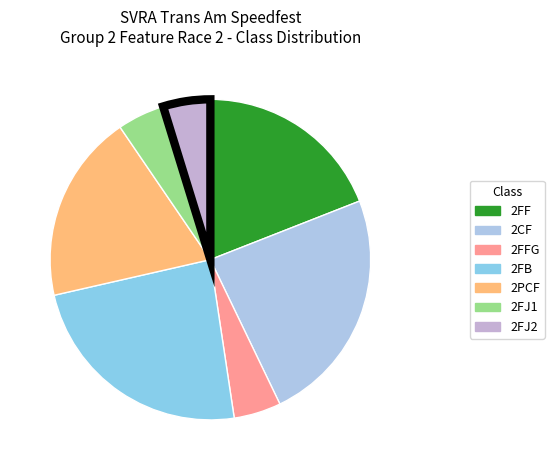

Does any single category account for the majority?

No